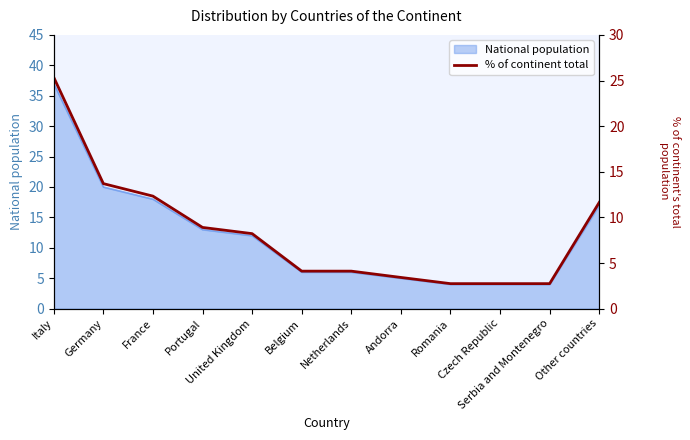

Is it true that the value at Germany is 7.9?

False